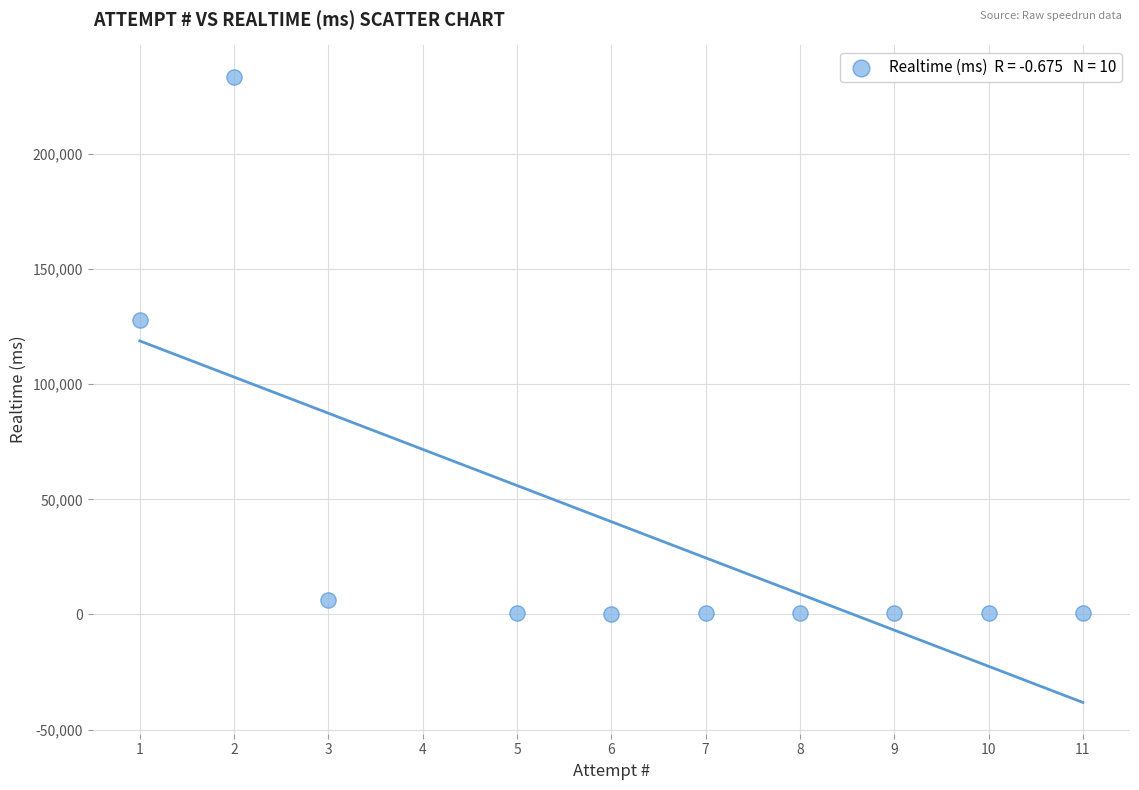

What is the range of Y values (max minus min)?

233235